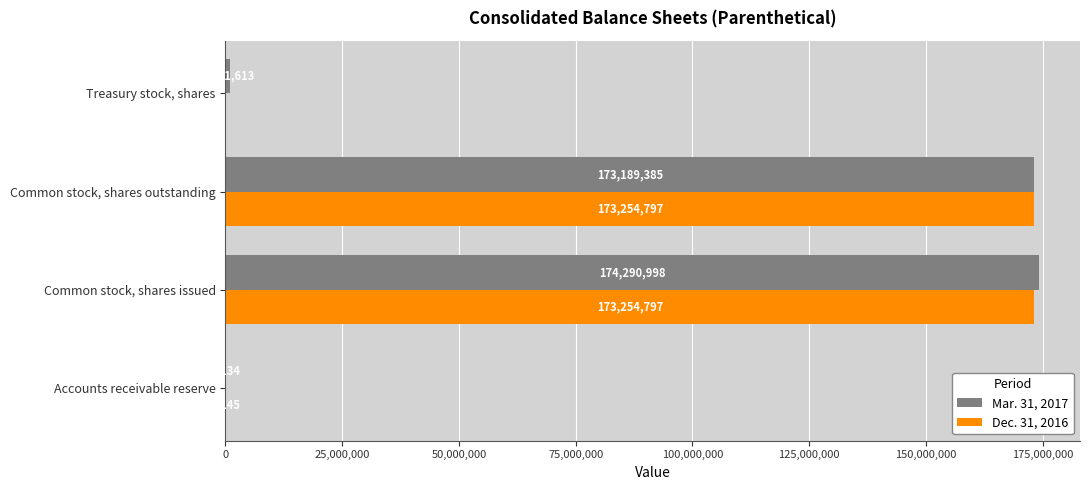

What is the highest value of the Mar. 31, 2017 series?

174290998